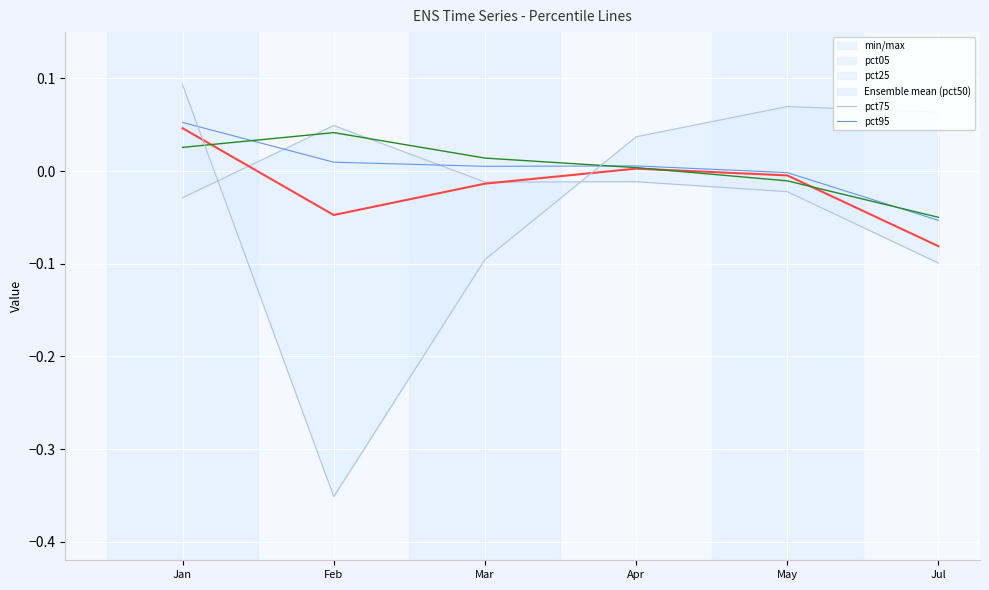

Which series changed the most between Mar and Apr?

pct95